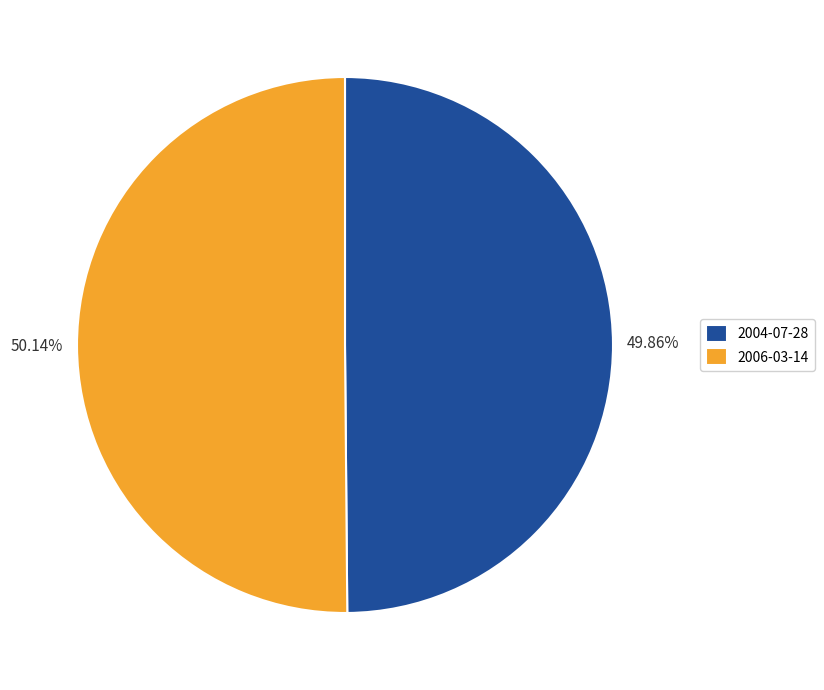

To the nearest percent, what is the combined percentage of 2006-03-14 and 2004-07-28?

100%